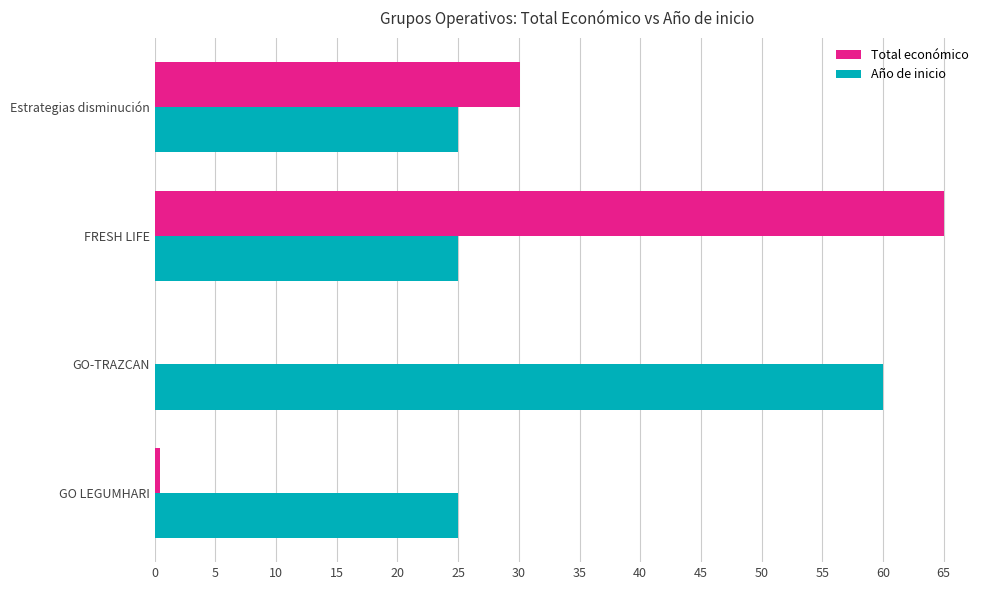

Which label corresponds to the largest value in the chart?

FRESH LIFE